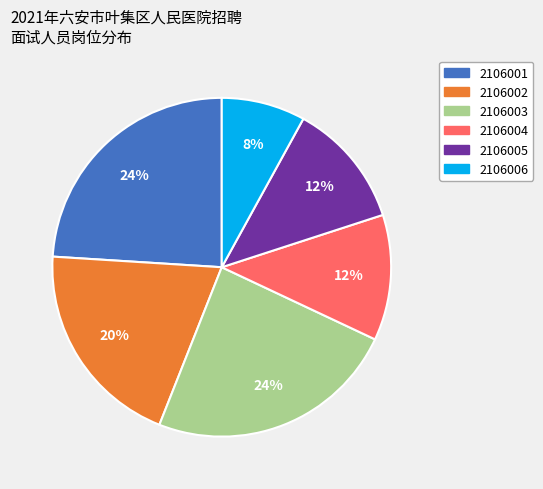

To the nearest percent, what is the difference between the largest and smallest slice percentages?

16%